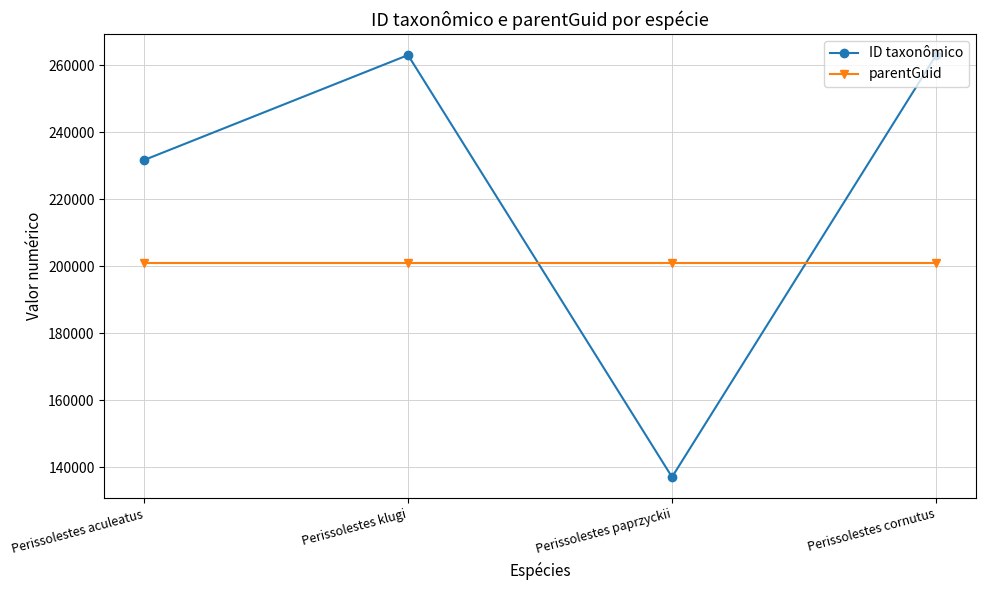

The value of ID taxonômico at Perissolestes paprzyckii is 137150. True or false?

True